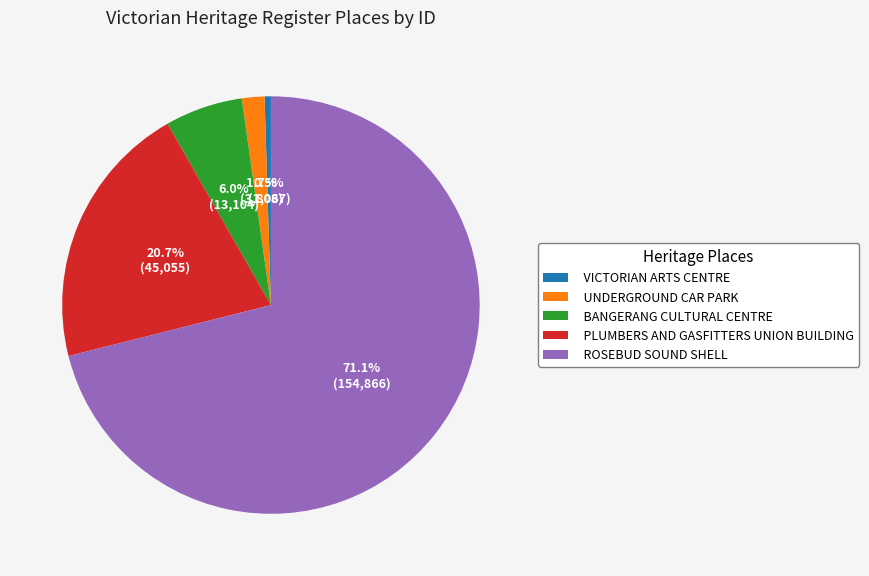

What is the largest slice in the pie chart?

ROSEBUD SOUND SHELL